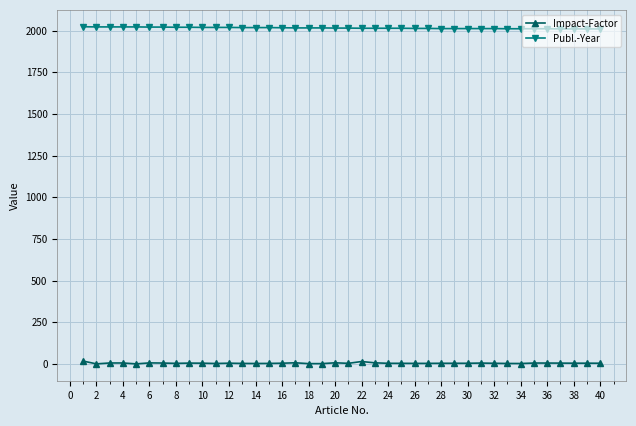

True or false: Impact-Factor and Publ.-Year intersect in this chart.

False